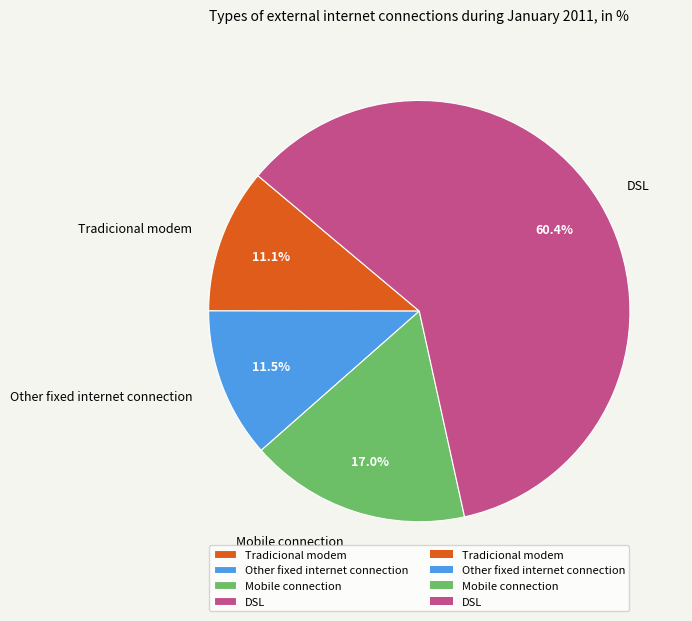

Approximately how many times larger is the value at Mobile connection compared to Tradicional modem?

1.5